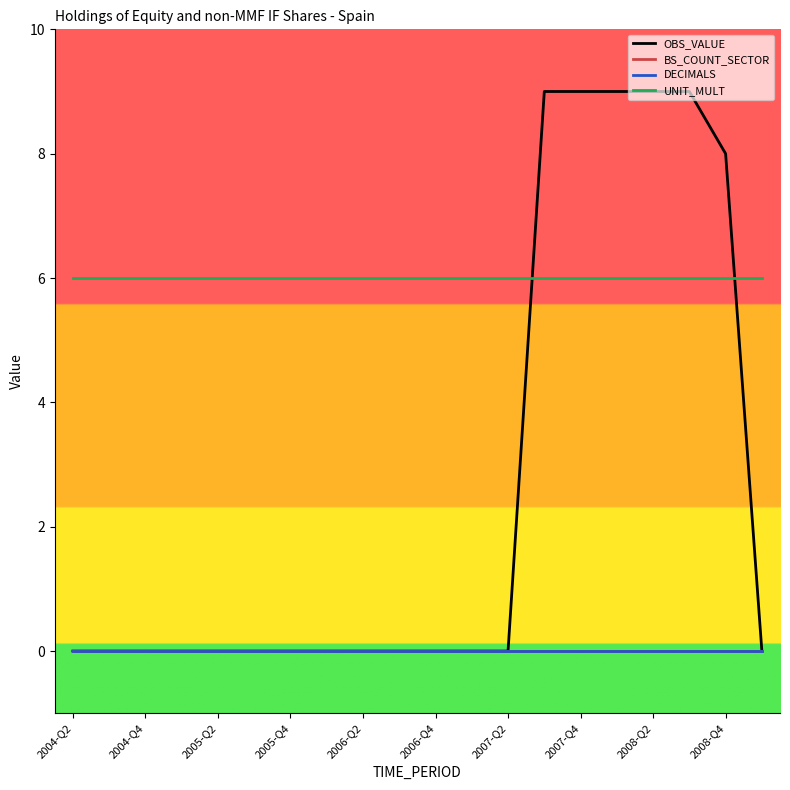

Does the chart have visible grid lines?

No